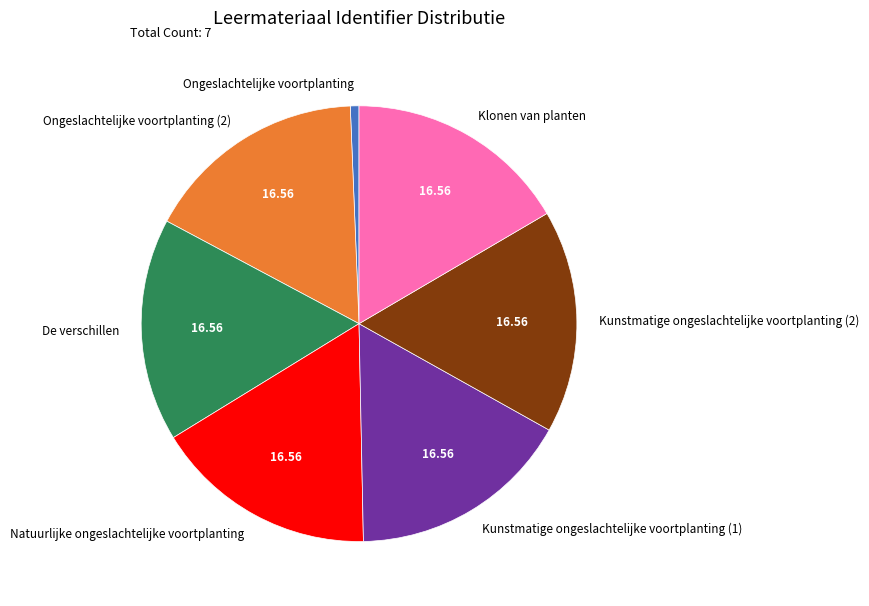

Which category has the smallest portion of the pie?

Ongeslachtelijke voortplanting